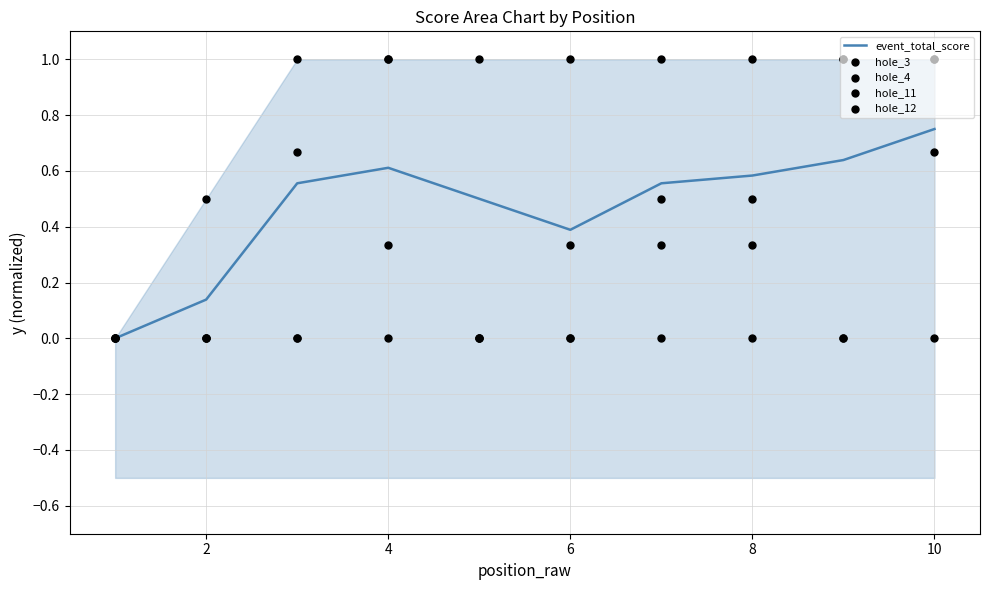

At how many categories does at least one series exceed 0?

9